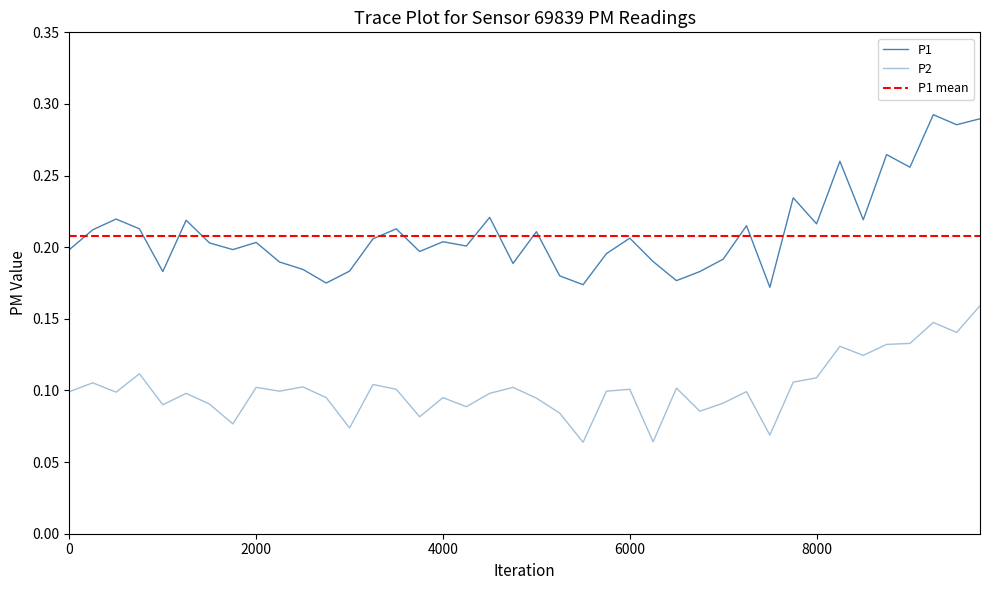

What is the minimum value for P2?

0.1